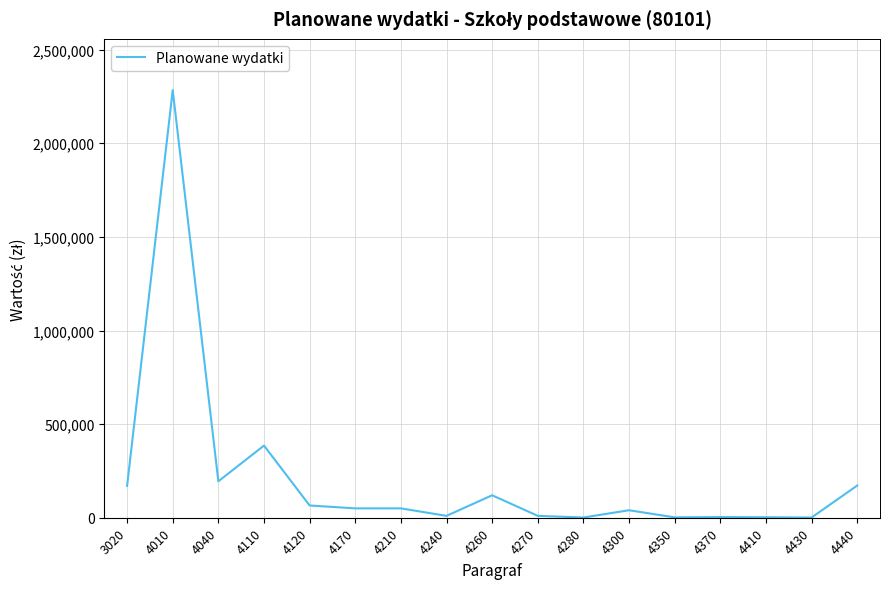

What is the minimum value shown in the chart?

1000